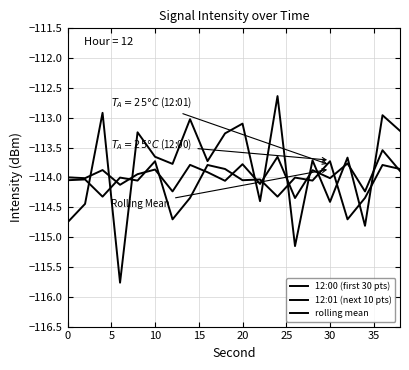

What is the minimum value for 12:01 (next 10 pts)?

-114.7